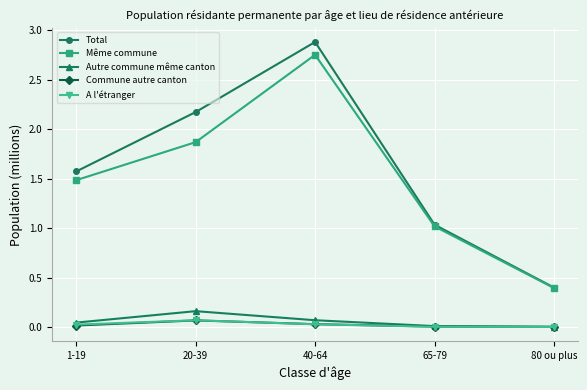

The Même commune series shows 3.0 at 20-39. True or false?

False